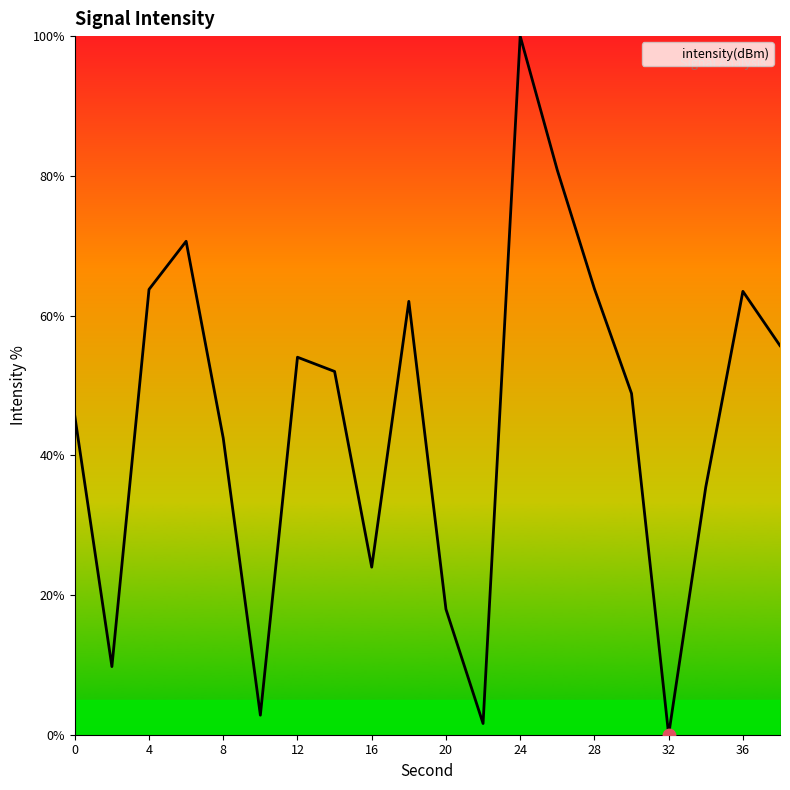

What is the maximum value shown in the chart?

100.0